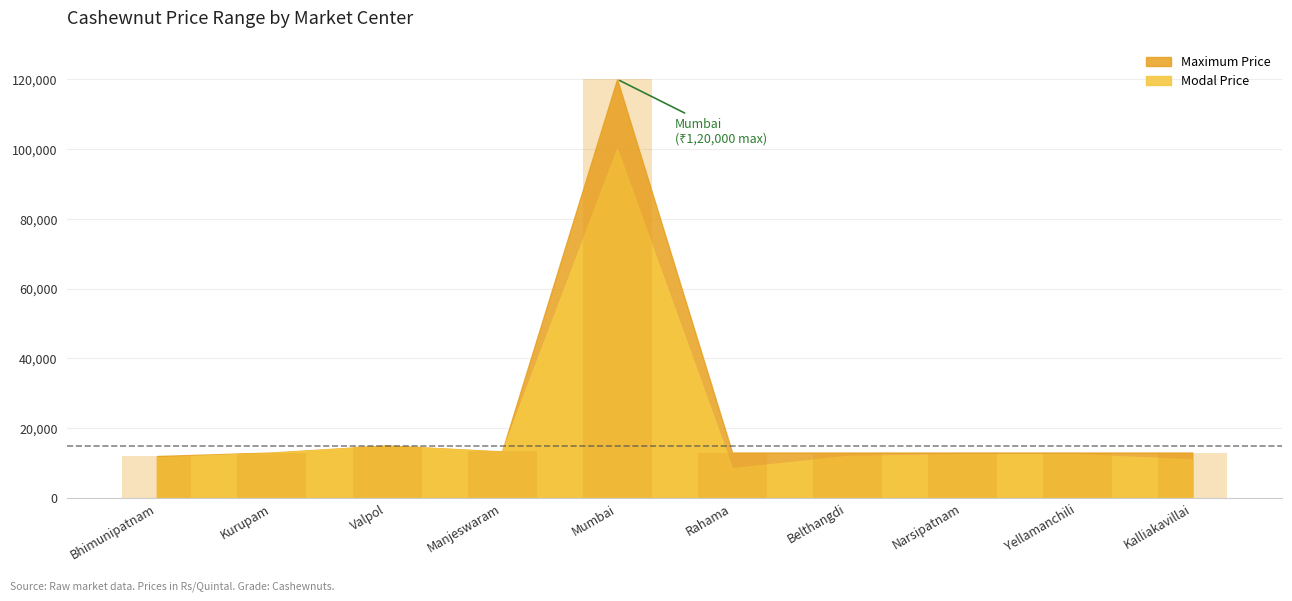

True or false: the data shows 120000 at Mumbai.

True